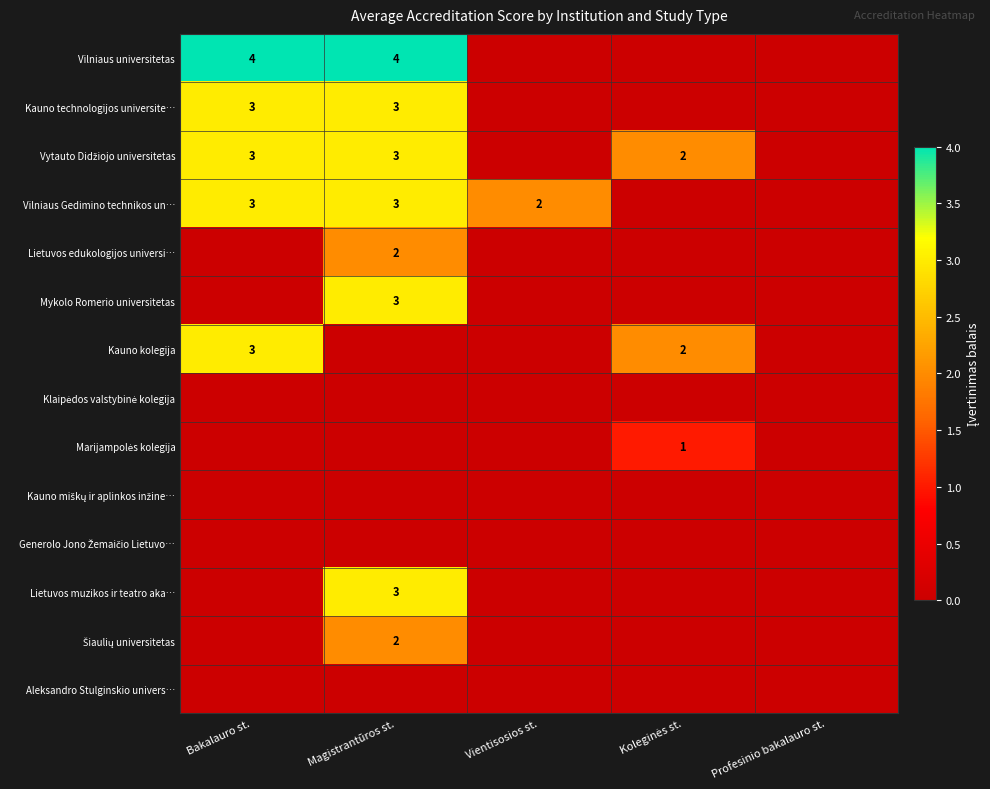

What is the total value across all series at Vientisosios st.?

2